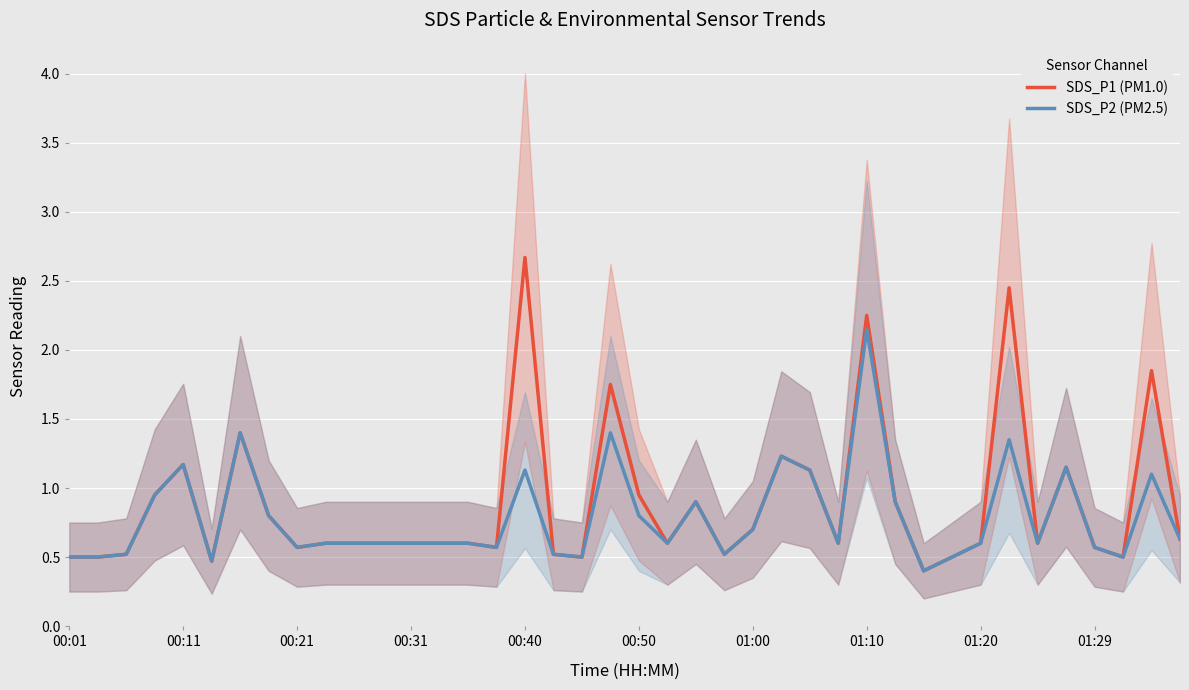

Count the number of data series in this chart.

2